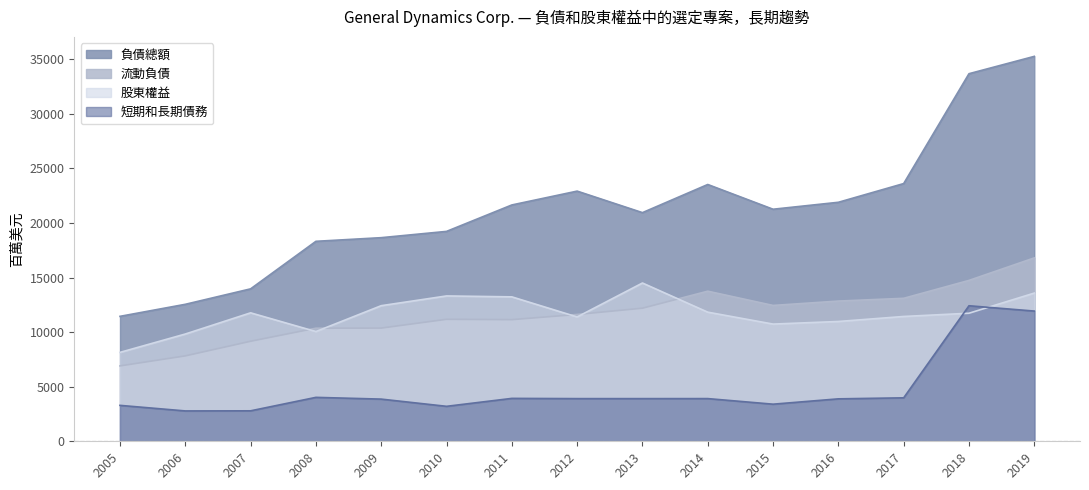

True or false: 股東權益 has a value of 10053 at 2008.

True